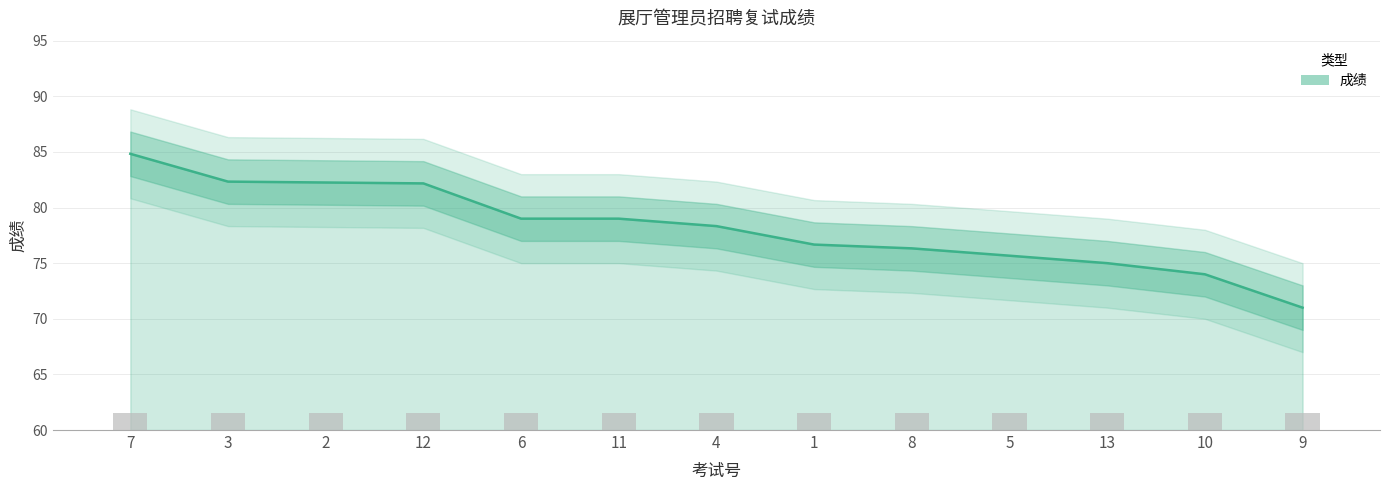

What is the sum of all values?

1016.6